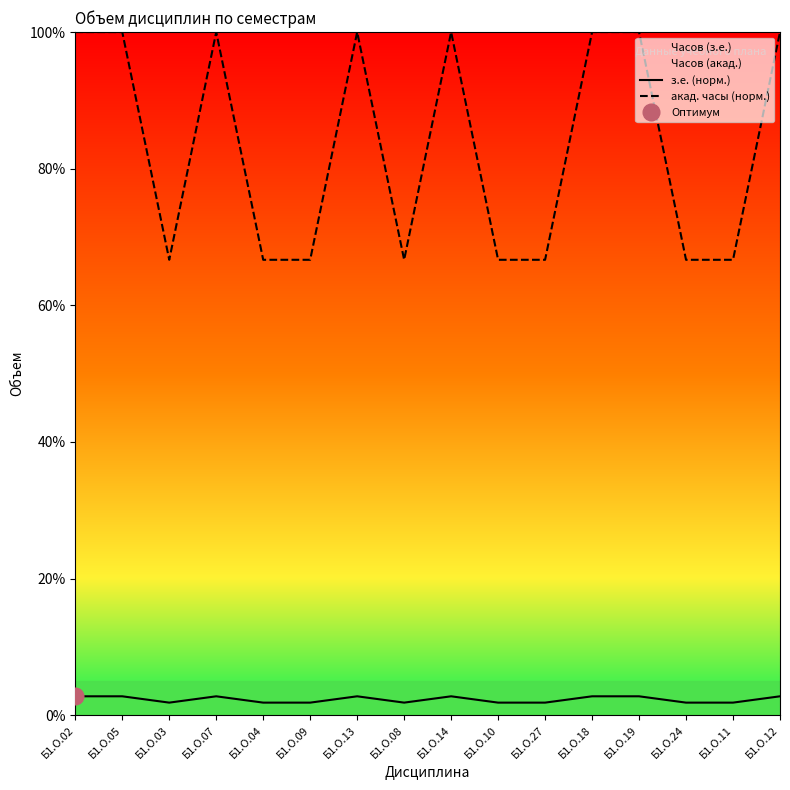

Is this an area chart (filled region under the line)?

No